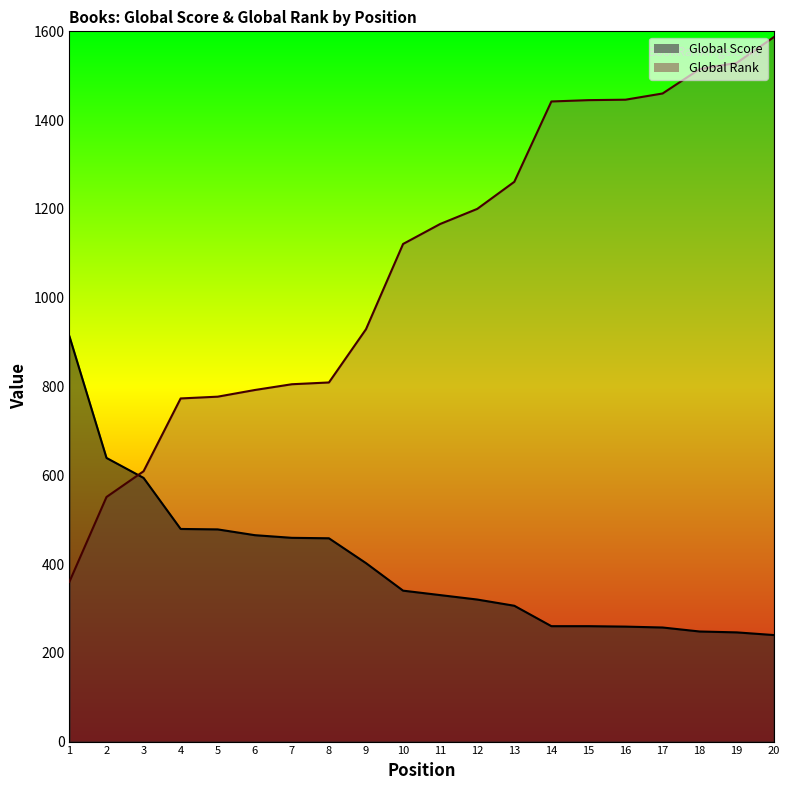

What is the maximum value for Global Score?

913